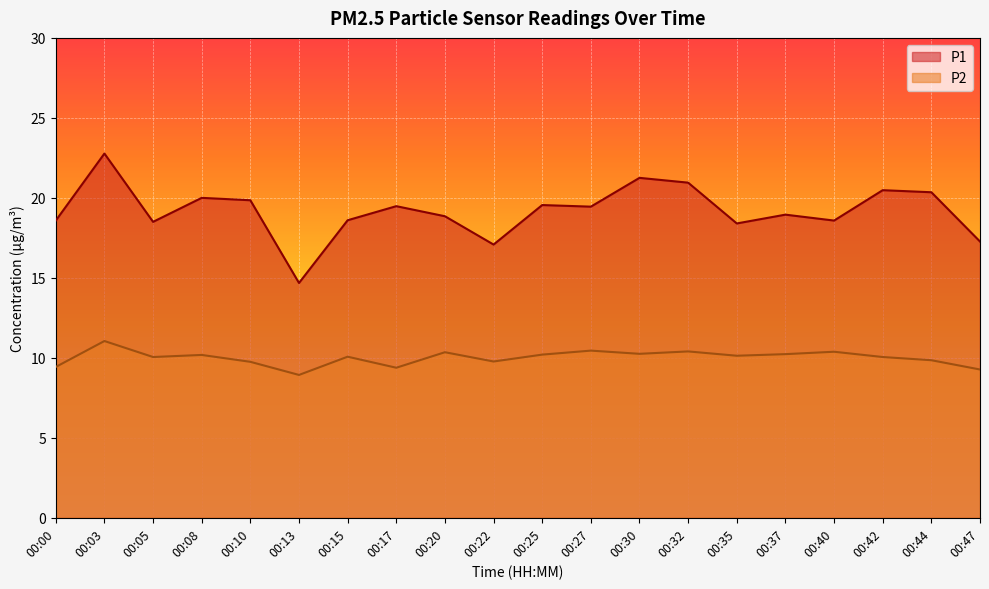

At which category does P1 reach its first local peak?

00:03